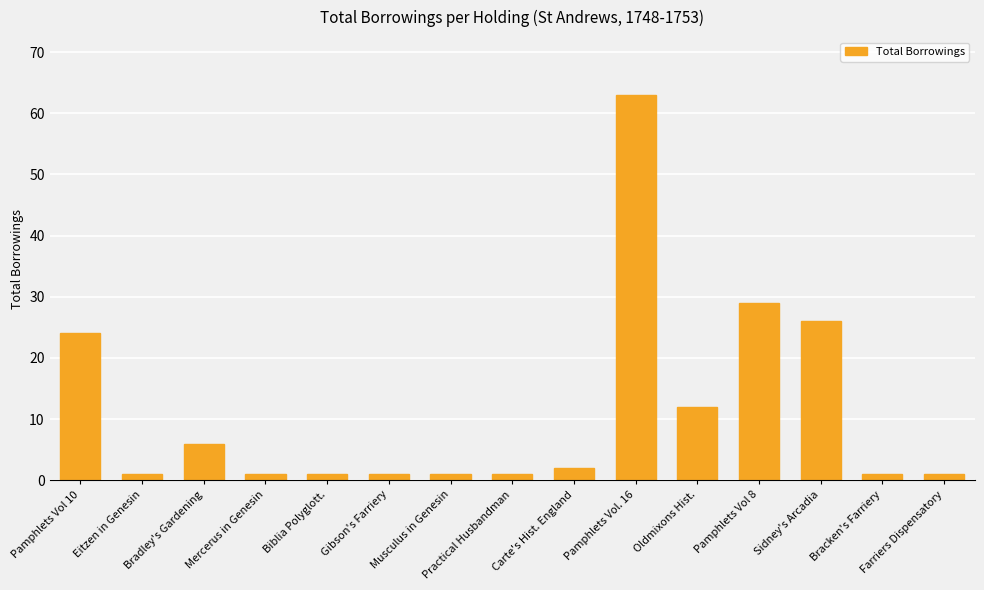

What is the label of the 1st bar from the left?

Pamphlets Vol 10